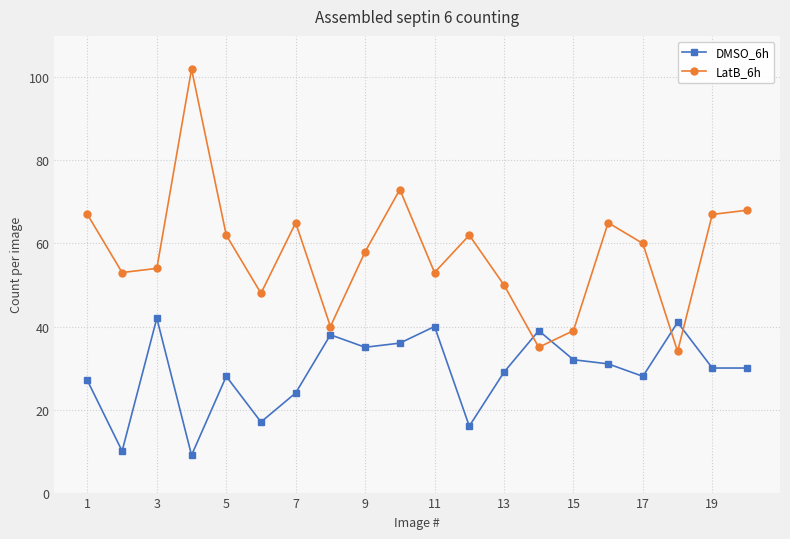

Which series has the largest range (max minus min)?

LatB_6h